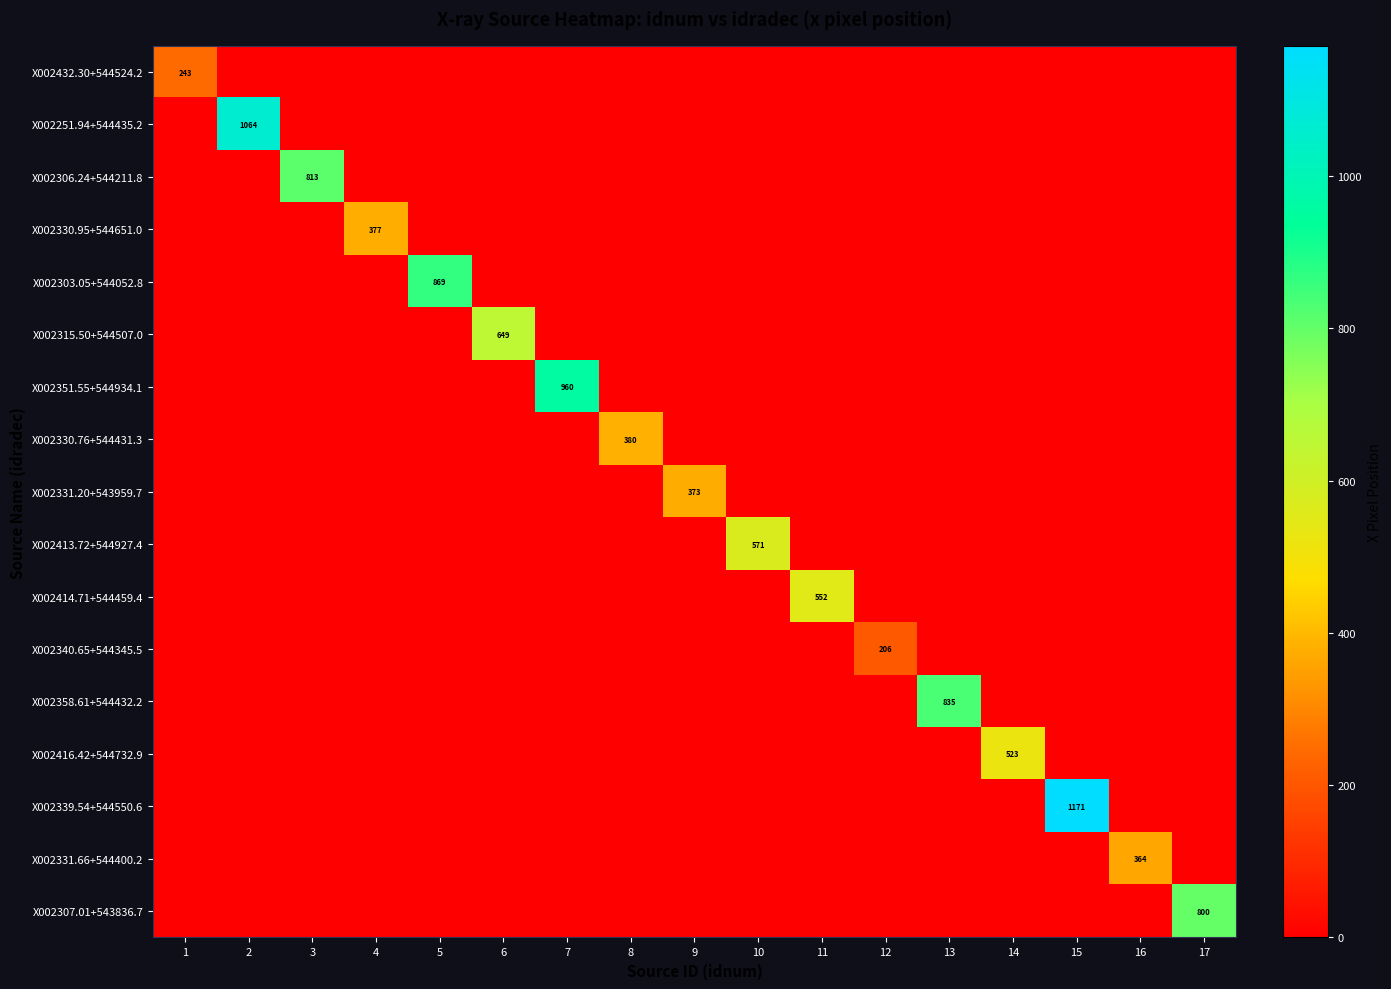

At how many categories does at least one series exceed 1144?

1